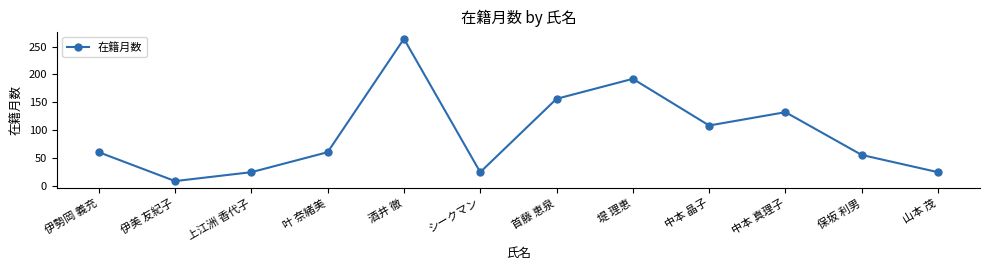

How many categories are shown in the chart?

12